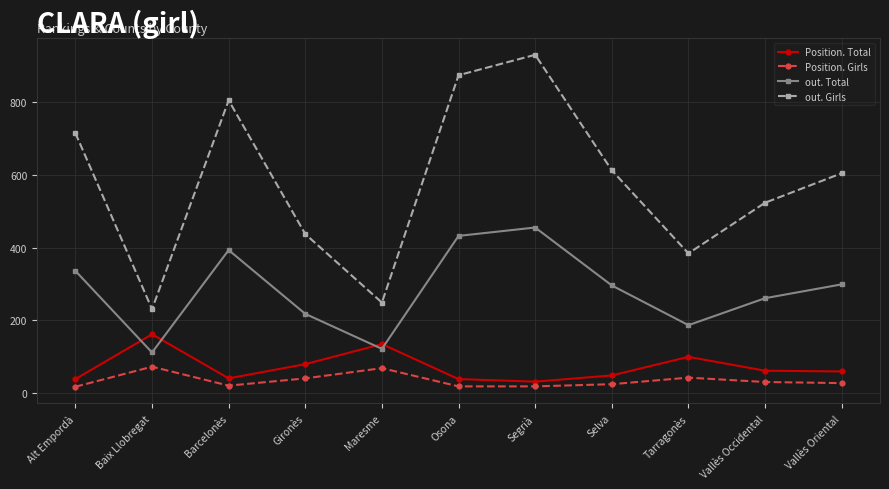

What is the difference between the maximum and minimum values in the out. Total series?

343